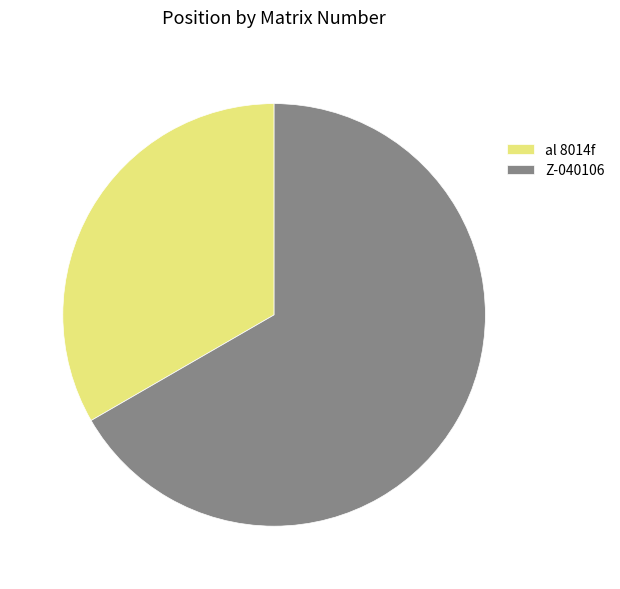

Which has a higher value, al 8014f or Z-040106?

Z-040106